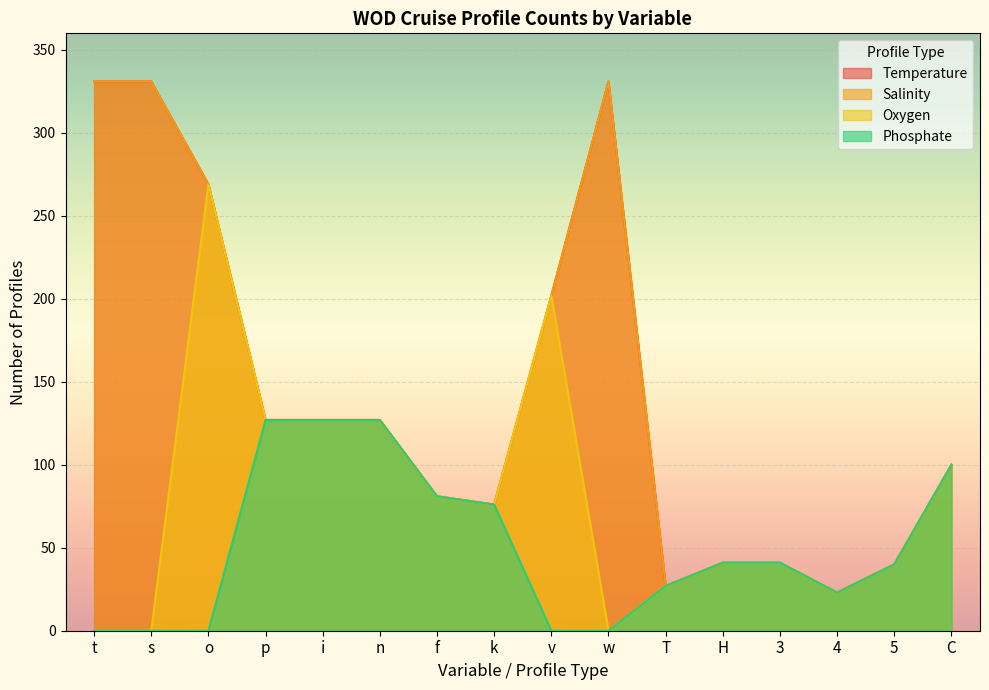

True or false: Phosphate has a value of 65 at n.

False